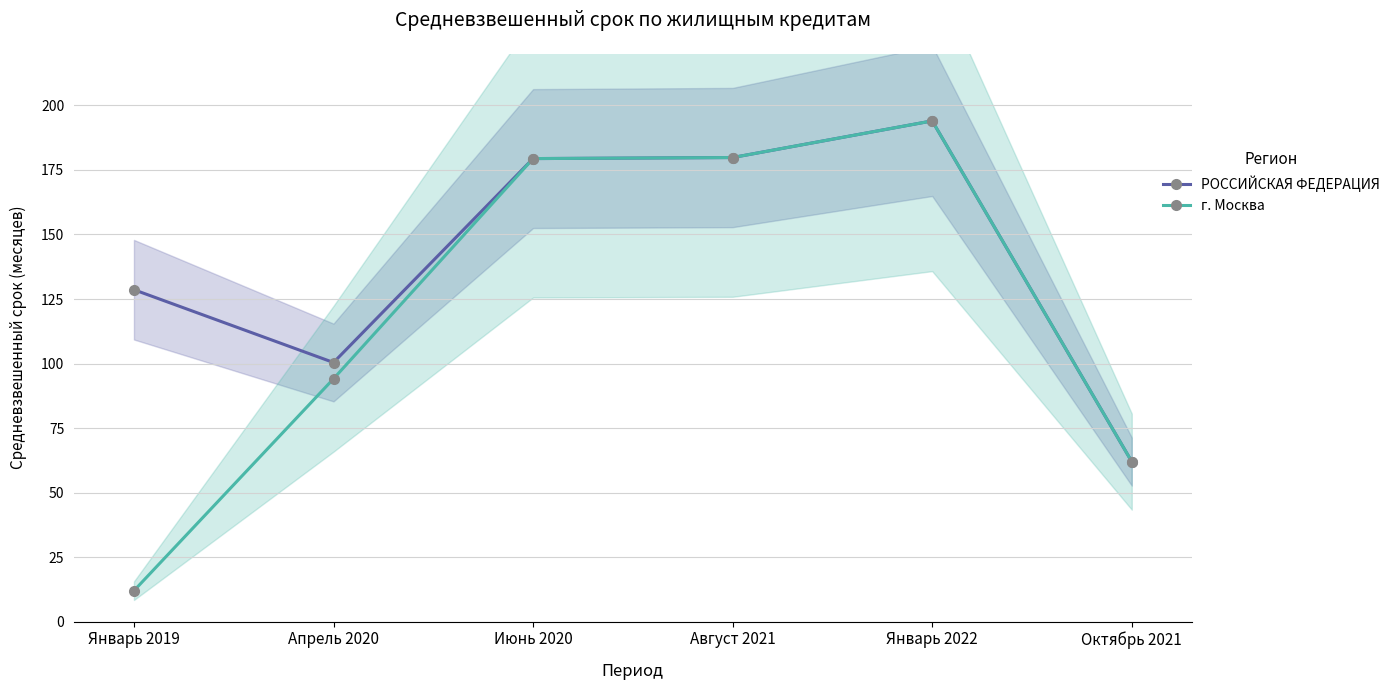

Which category has the highest value across all series?

Январь 2022